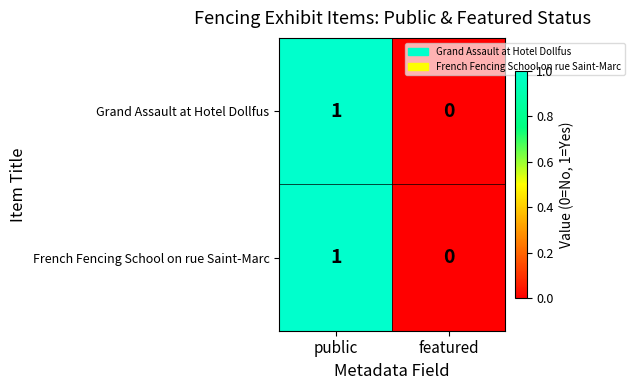

Is the value of Grand Assault at Hotel Dollfus at public greater than the value of French Fencing School on rue Saint-Marc at featured?

Yes